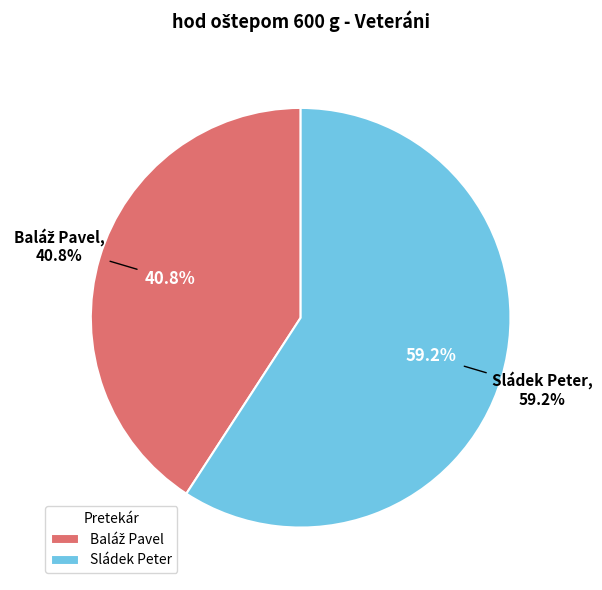

The Baláž Pavel slice represents 54% of the pie. True or false?

False